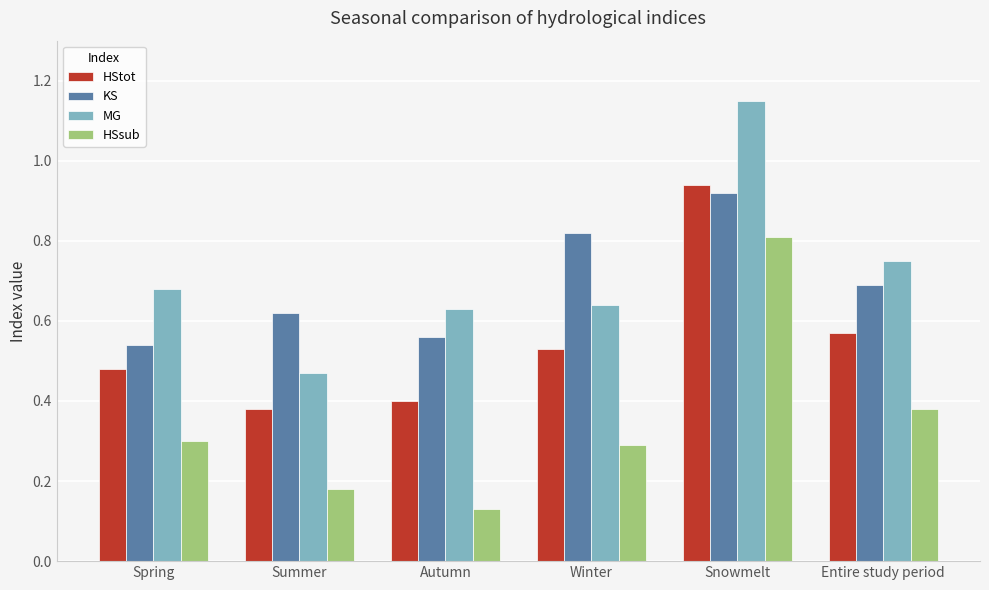

Is the value of HStot at Snowmelt greater than the value of HSsub at Spring?

Yes